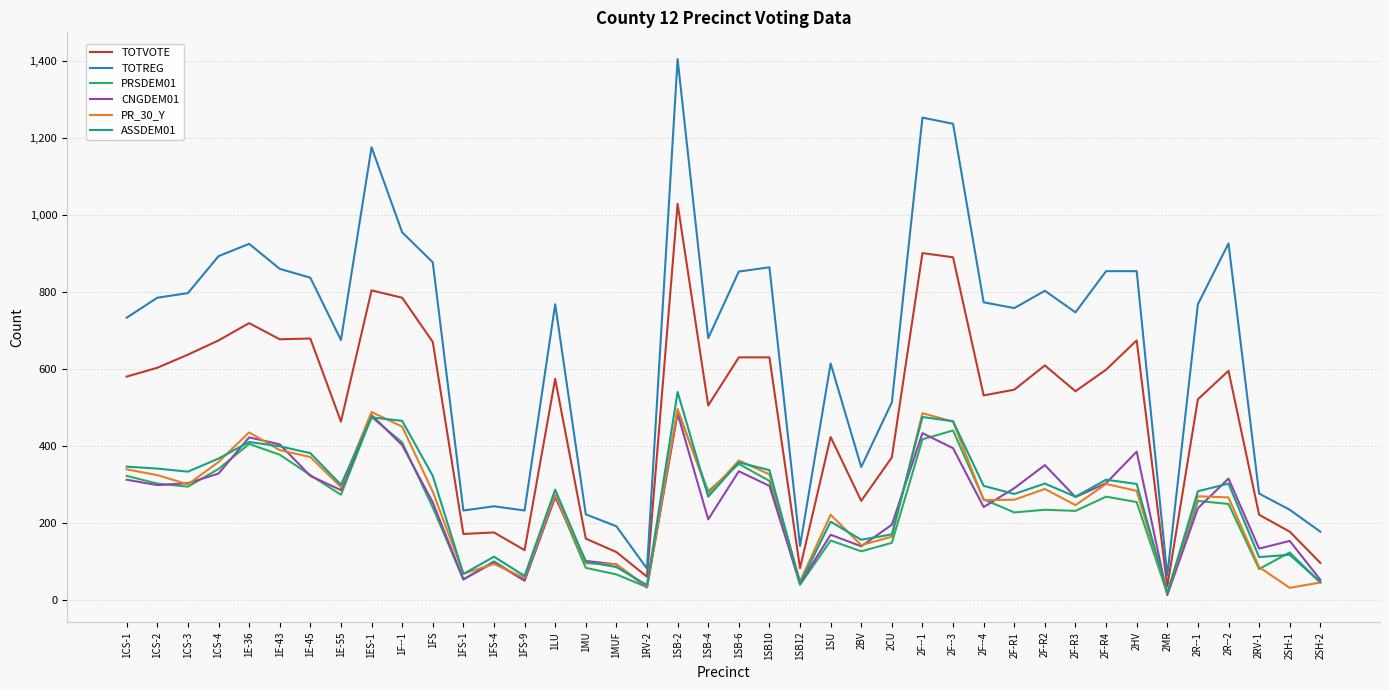

At which label does TOTVOTE first exceed 575?

1CS-1